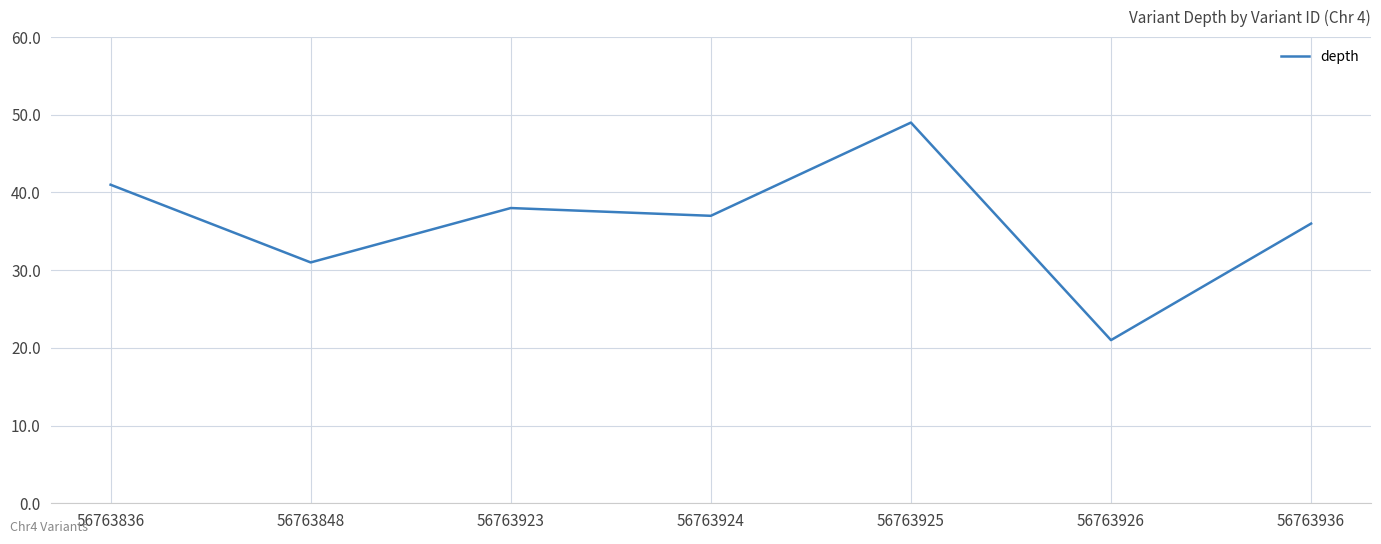

Where is the first local maximum?

56763923